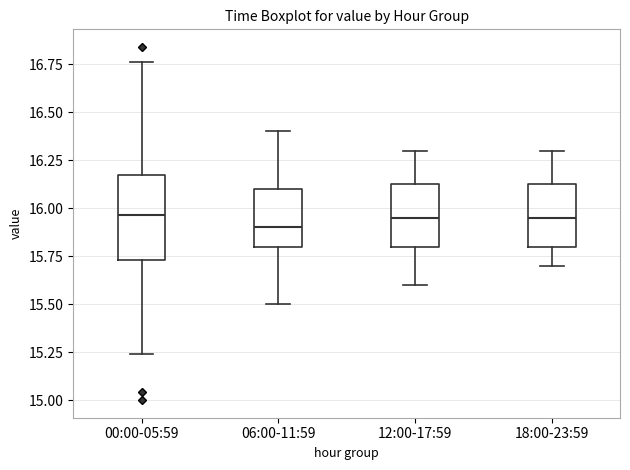

Reading left to right, transcribe this box plot: for each box, give where its median line is, the range the box spans, and where its two whiskers end, as read against the y-axis. The values are not printed on the chart, so give them approximately, as read against the axis.

00:00-05:59: median 15.95, box 15.75 to 16.15, whiskers 15.25 to 16.75
06:00-11:59: median 15.90, box 15.80 to 16.10, whiskers 15.50 to 16.40
12:00-17:59: median 15.95, box 15.80 to 16.15, whiskers 15.60 to 16.30
18:00-23:59: median 15.95, box 15.80 to 16.15, whiskers 15.70 to 16.30